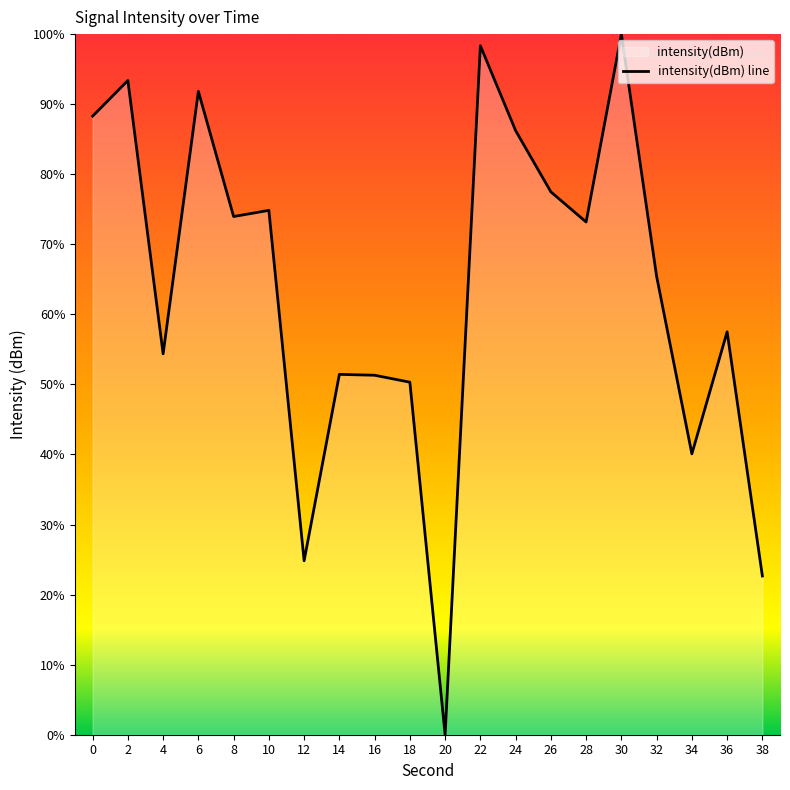

What is the value of the 4th point from the left?

91.8